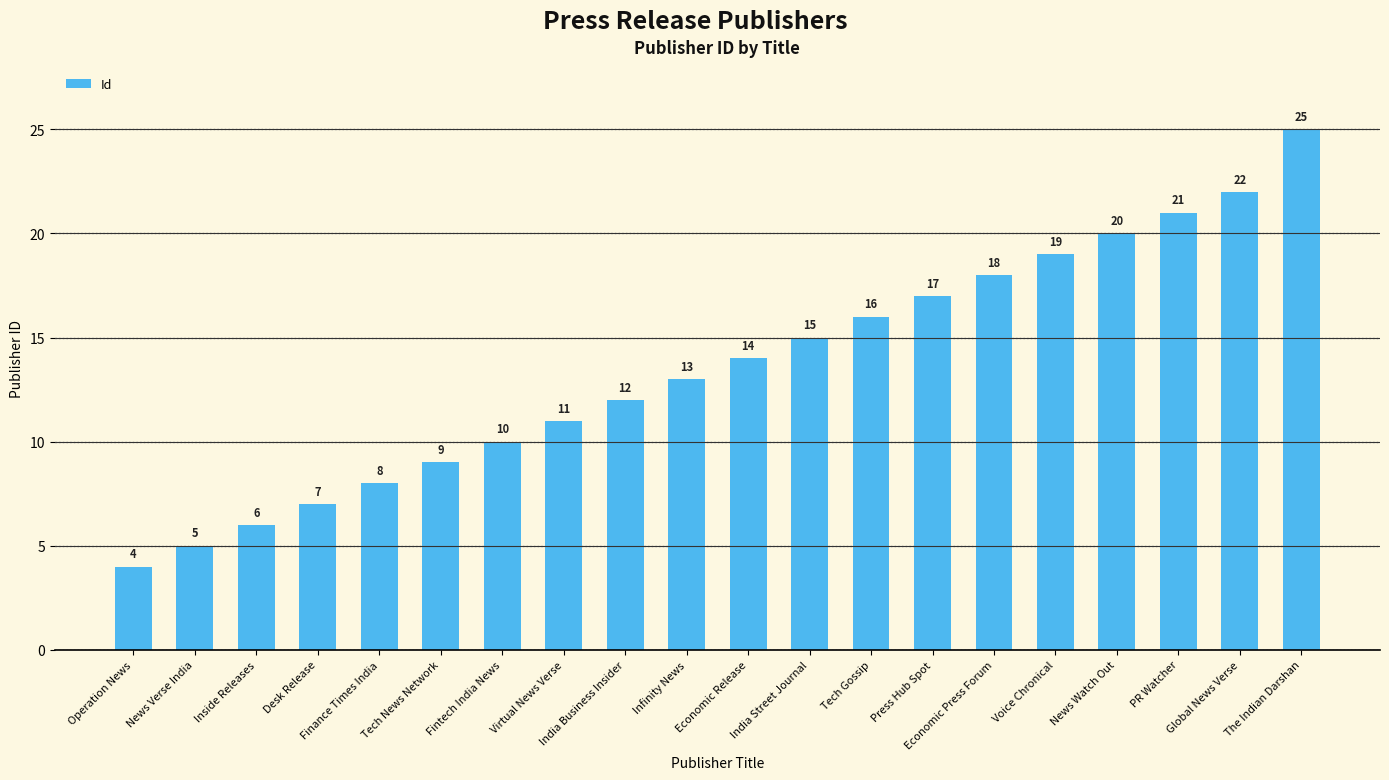

What is the label of the 13th bar from the right?

Virtual News Verse